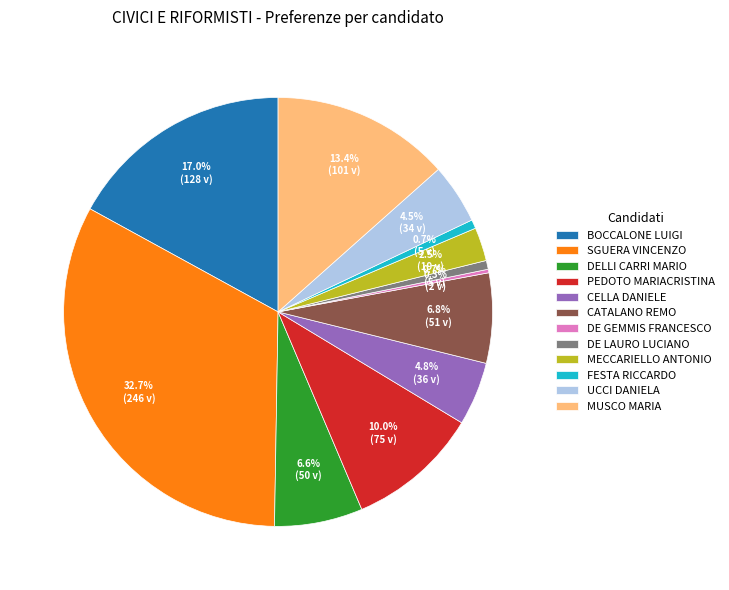

What is the ratio of the value at BOCCALONE LUIGI to the value at DELLI CARRI MARIO?

2.6